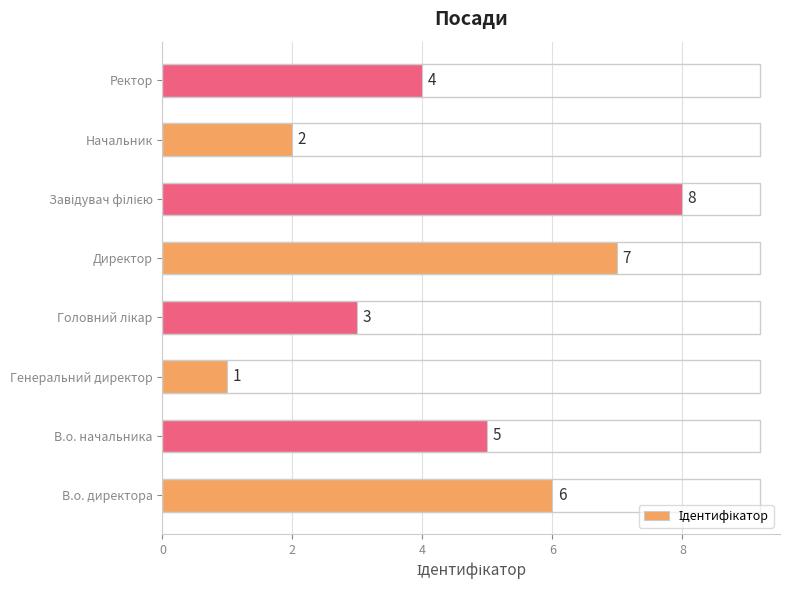

Which category has the lowest value across all series?

Генеральний директор